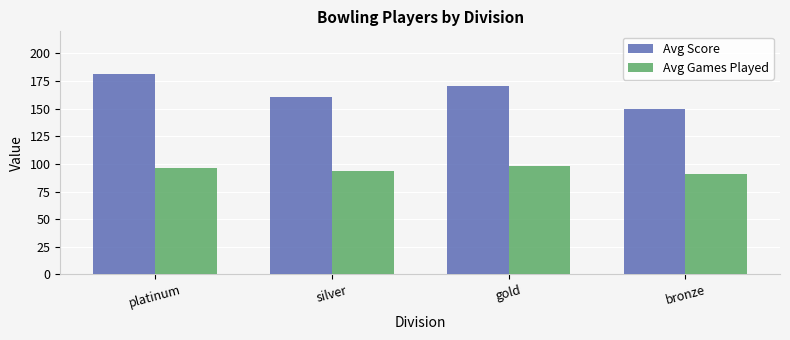

At how many categories does at least one series exceed 99?

4